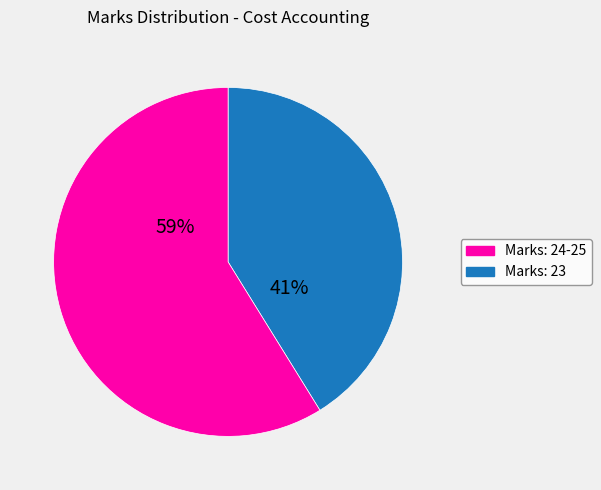

Is there a majority slice in this chart?

Yes